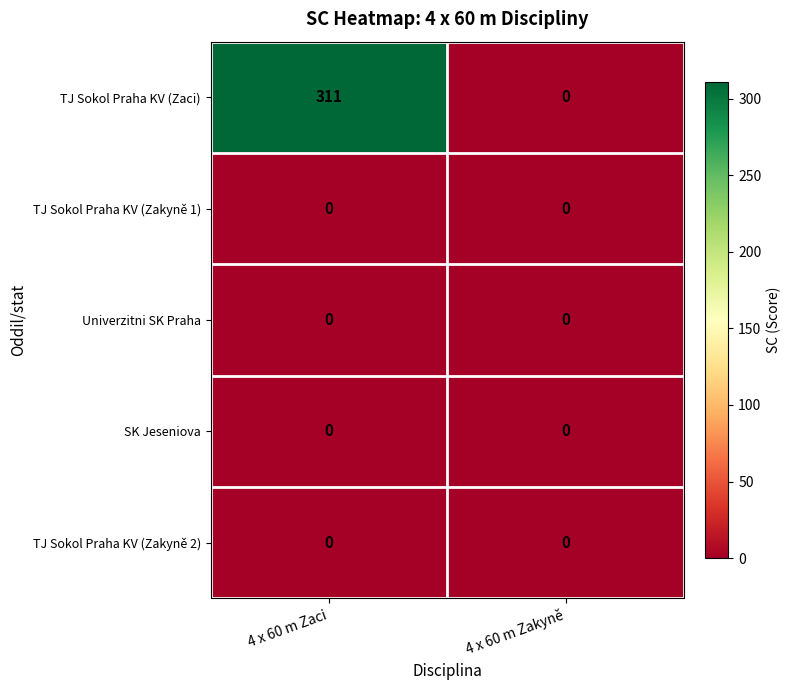

What is the average value of the TJ Sokol Praha KV (Zaci) series?

156